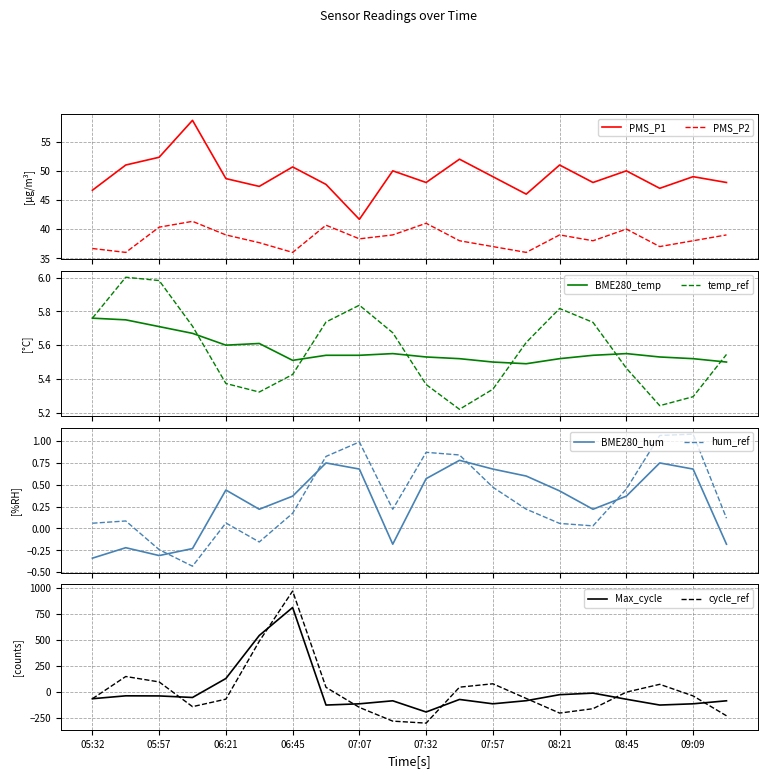

True or false: PMS_P2 and PMS_P1 intersect in this chart.

False